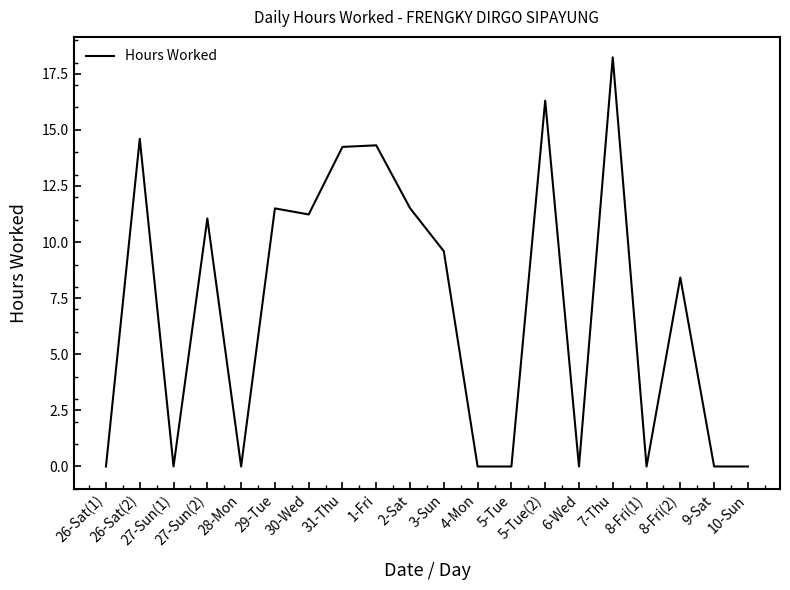

What is the greatest value displayed?

18.2